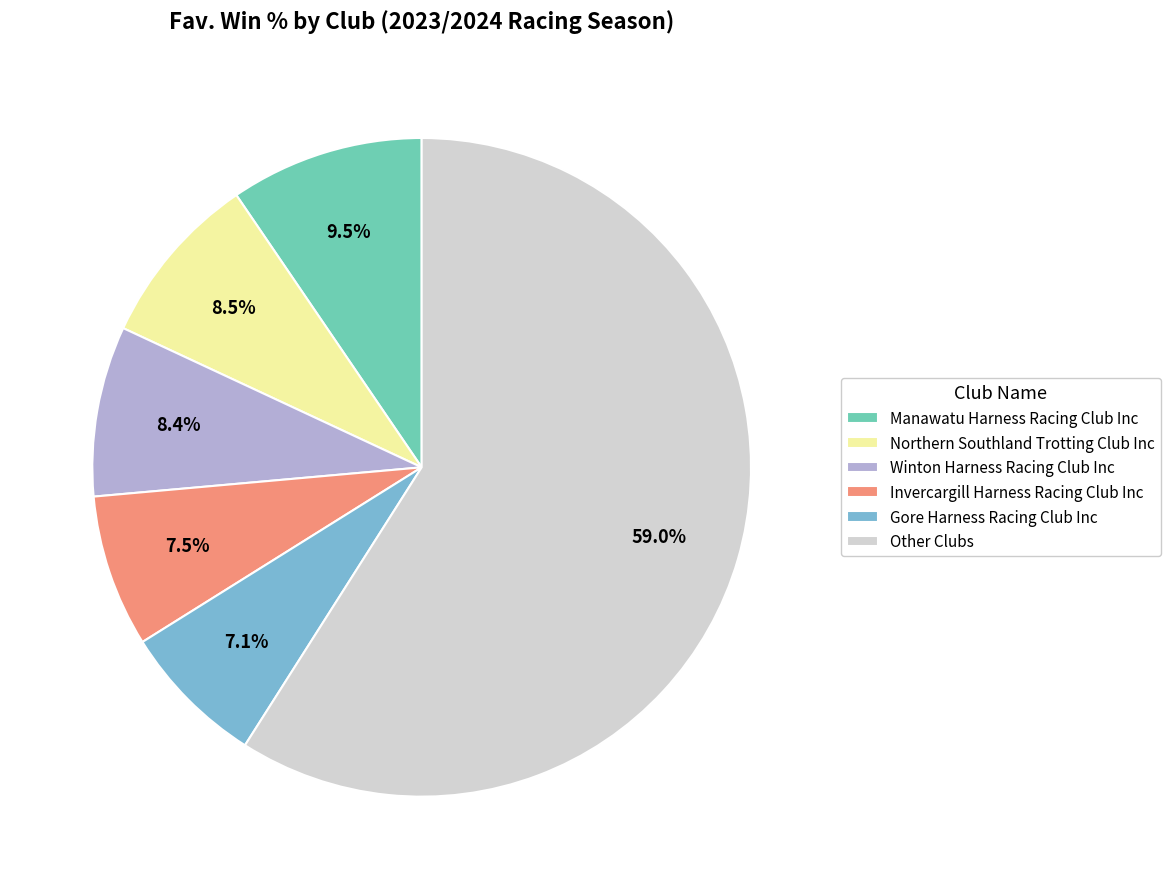

Which category accounts for the majority?

Other Clubs